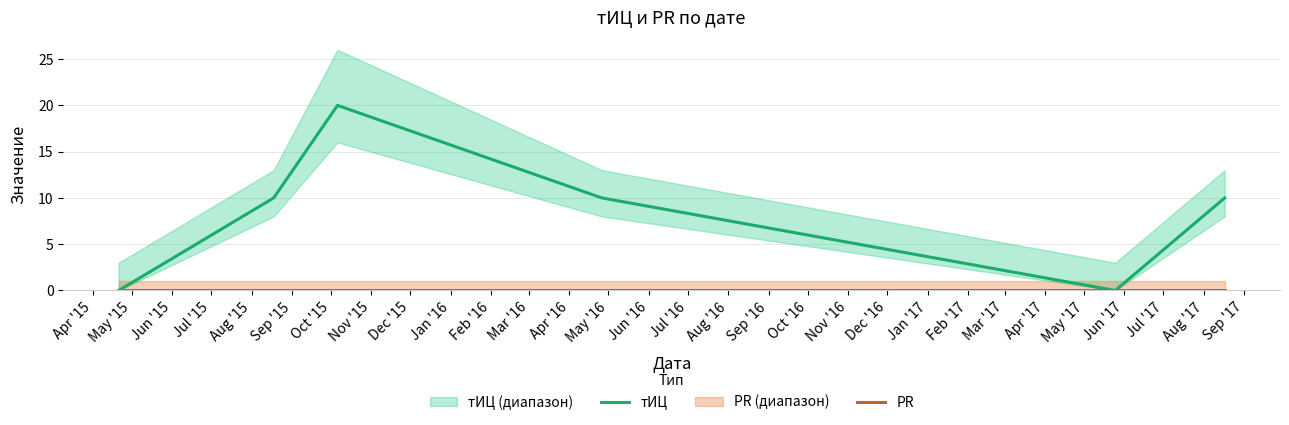

What are all the series names shown in the legend?

тИЦ, PR